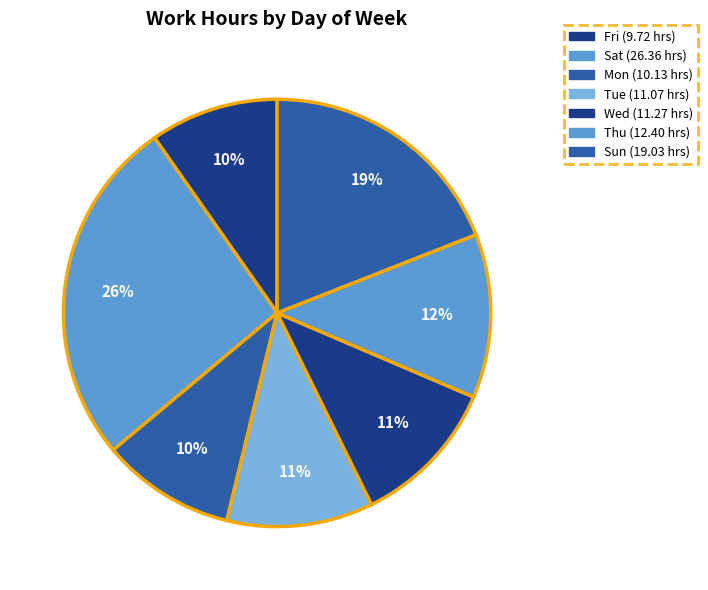

How many segments does this pie chart have?

7